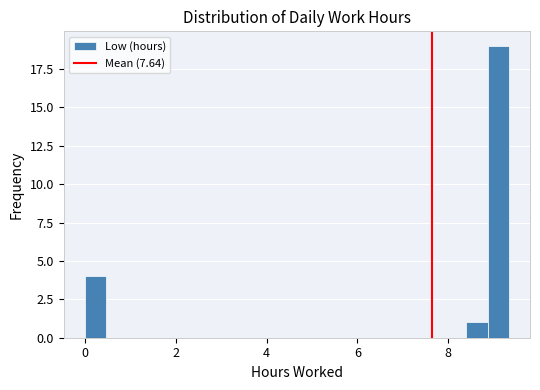

Read against the x-axis, roughly where is the centre of the tallest bar?

9.0